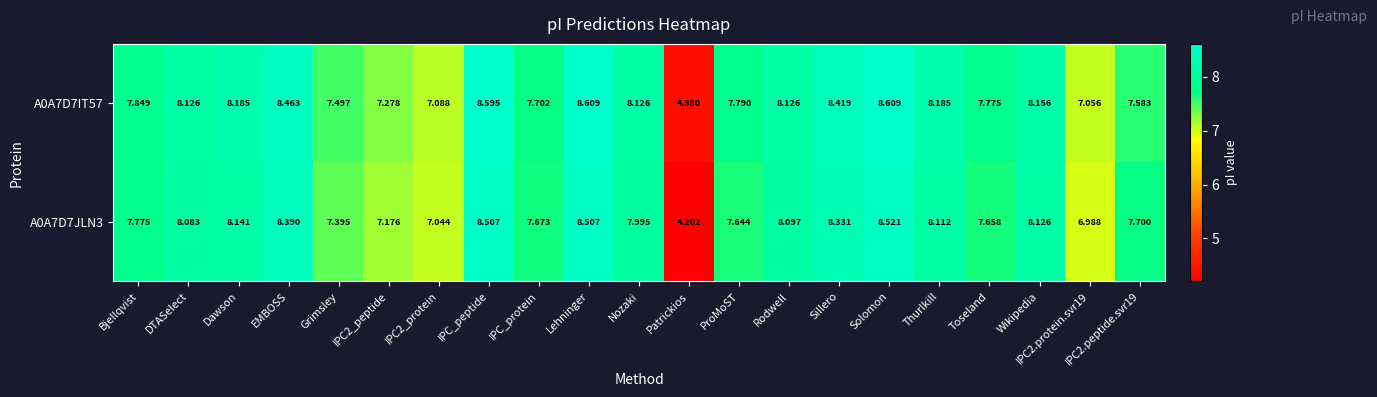

At which category is the sum across all series the highest?

Solomon